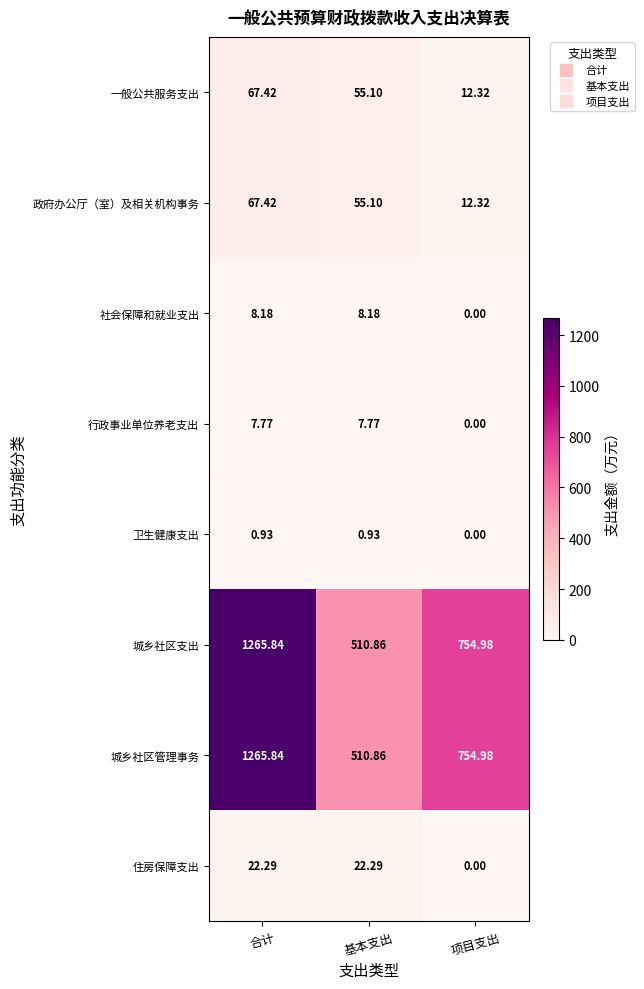

Is the value of 住房保障支出 at 合计 greater than the value of 城乡社区支出 at 合计?

No